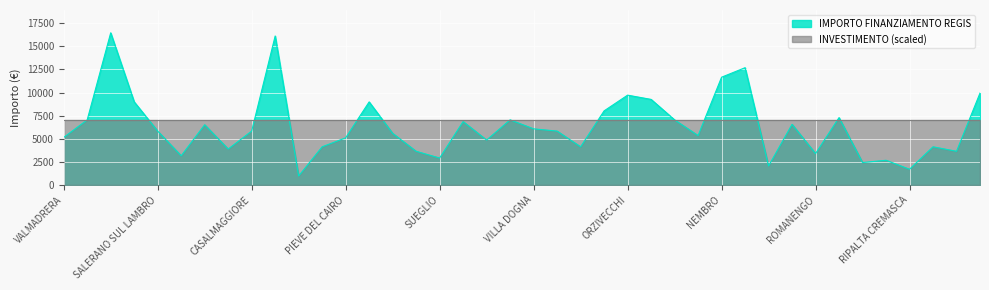

Which label corresponds to the smallest value in the chart?

PROSERPIO